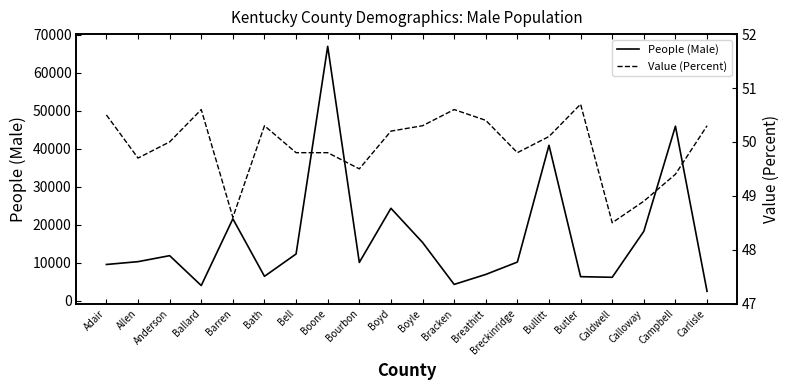

Which series has the widest spread of values?

People (Male)